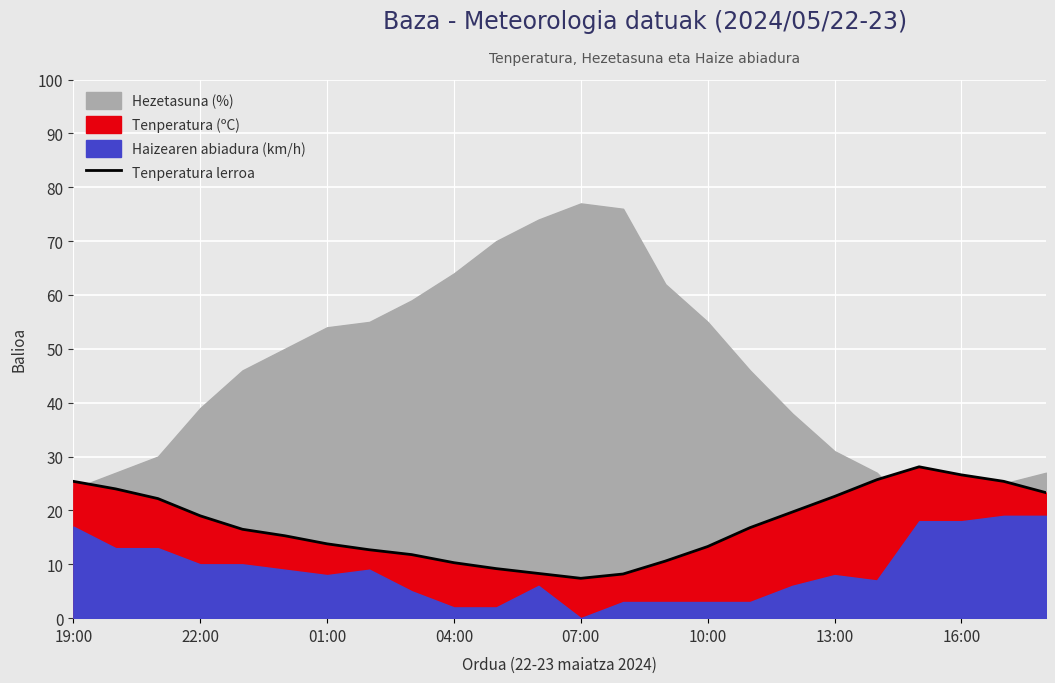

Reading left to right, what are all the values shown in this chart?

25.4	24.0	22.2	19.0	16.5	15.3	13.8	12.7	11.8	10.3	9.2	8.3	7.4	8.2	10.6	13.3	16.8	19.7	22.6	25.7	28.1	26.6	25.4	23.3